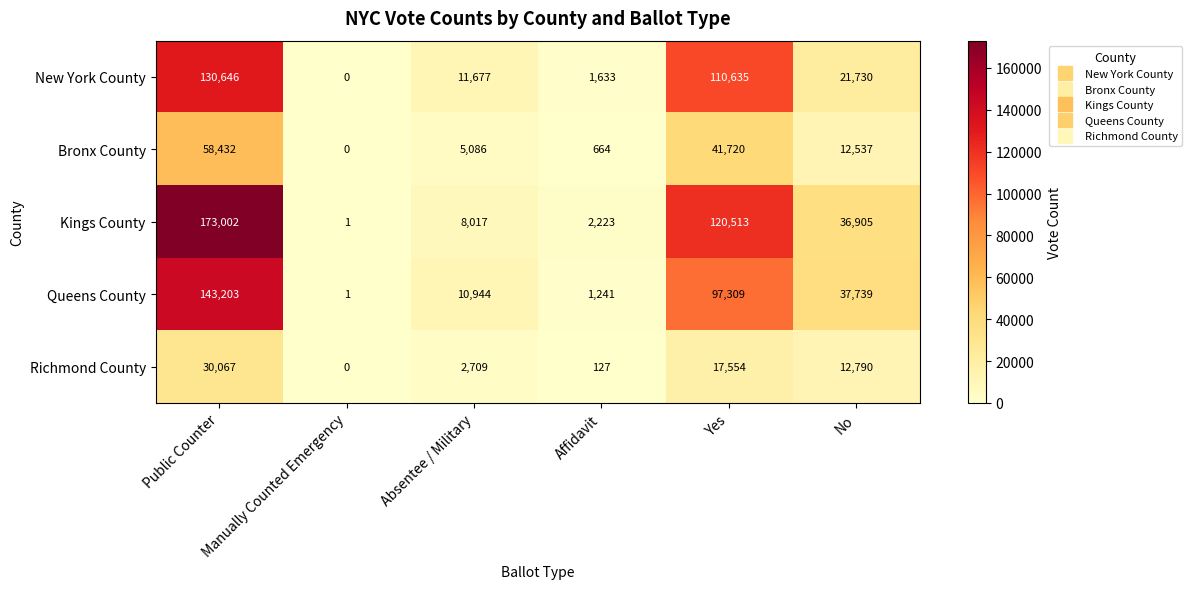

Rank the series by their maximum value, from lowest to highest.

Richmond County, Bronx County, New York County, Queens County, Kings County